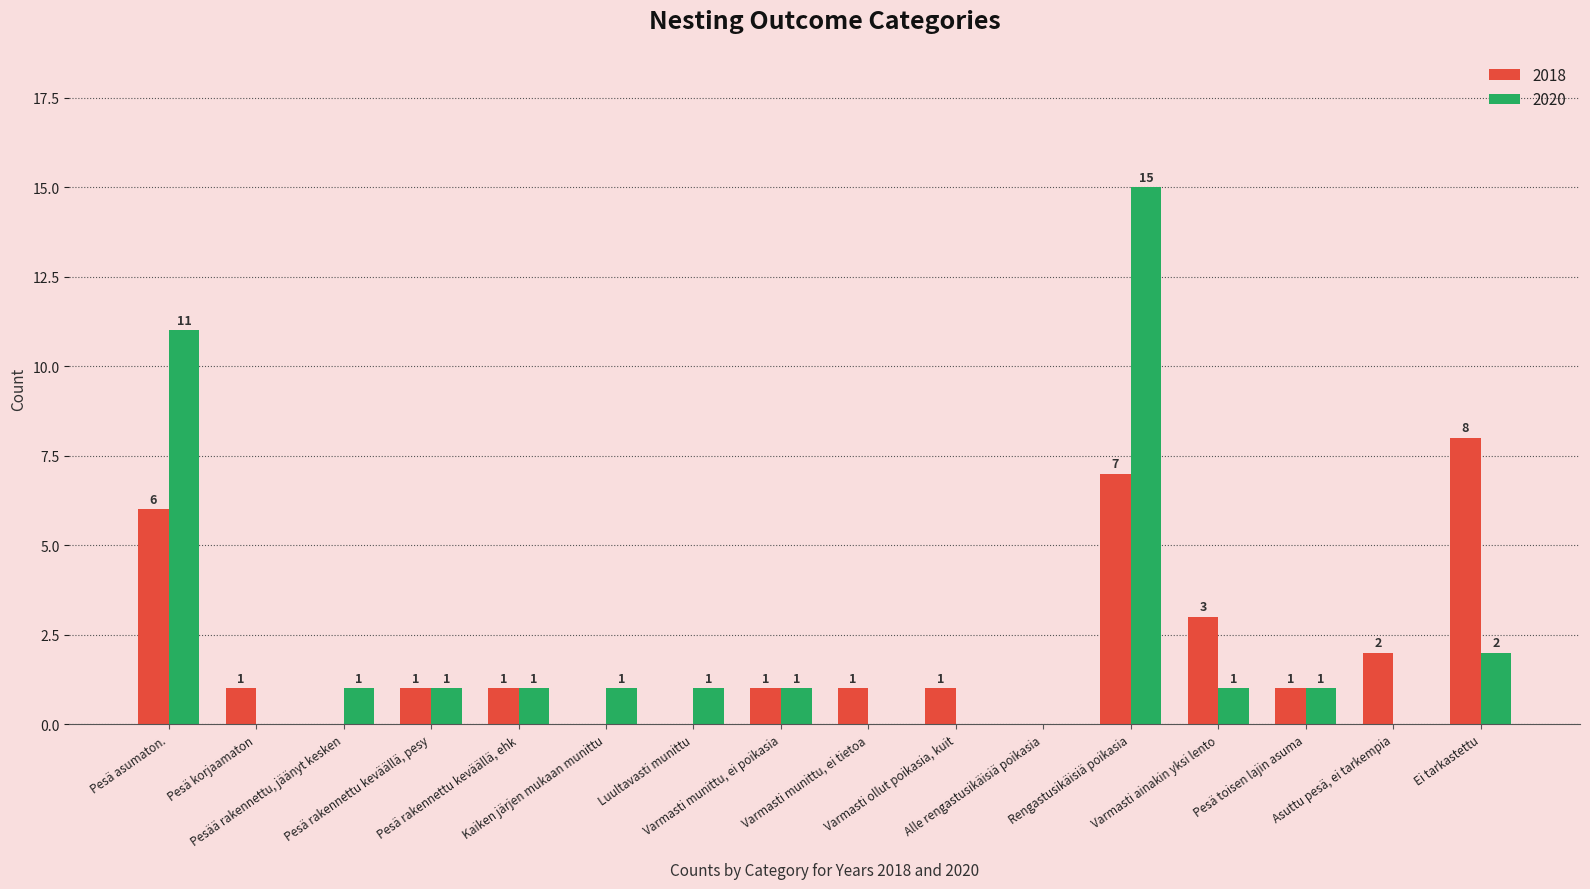

What is the sum of all 2020 values?

36